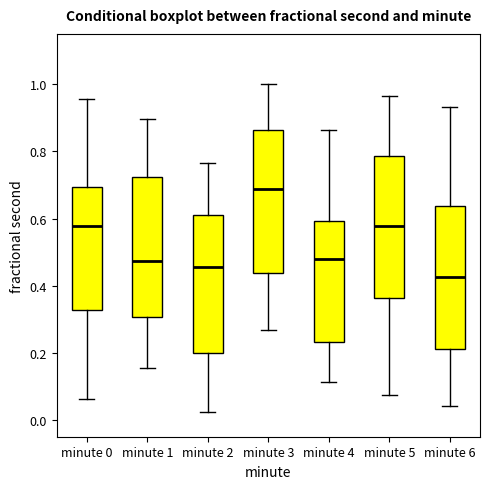

Reading left to right, read every box against the y-axis: the position of its median line, the range the box covers, and the ends of its whiskers. The values are not printed on the chart, so give them approximately, as read against the axis.

minute 0: median 0.58, box 0.32 to 0.70, whiskers 0.06 to 0.96
minute 1: median 0.48, box 0.30 to 0.72, whiskers 0.16 to 0.90
minute 2: median 0.46, box 0.20 to 0.60, whiskers 0.02 to 0.76
minute 3: median 0.68, box 0.44 to 0.86, whiskers 0.26 to 1.00
minute 4: median 0.48, box 0.24 to 0.60, whiskers 0.12 to 0.86
minute 5: median 0.58, box 0.36 to 0.78, whiskers 0.08 to 0.96
minute 6: median 0.42, box 0.20 to 0.64, whiskers 0.04 to 0.94